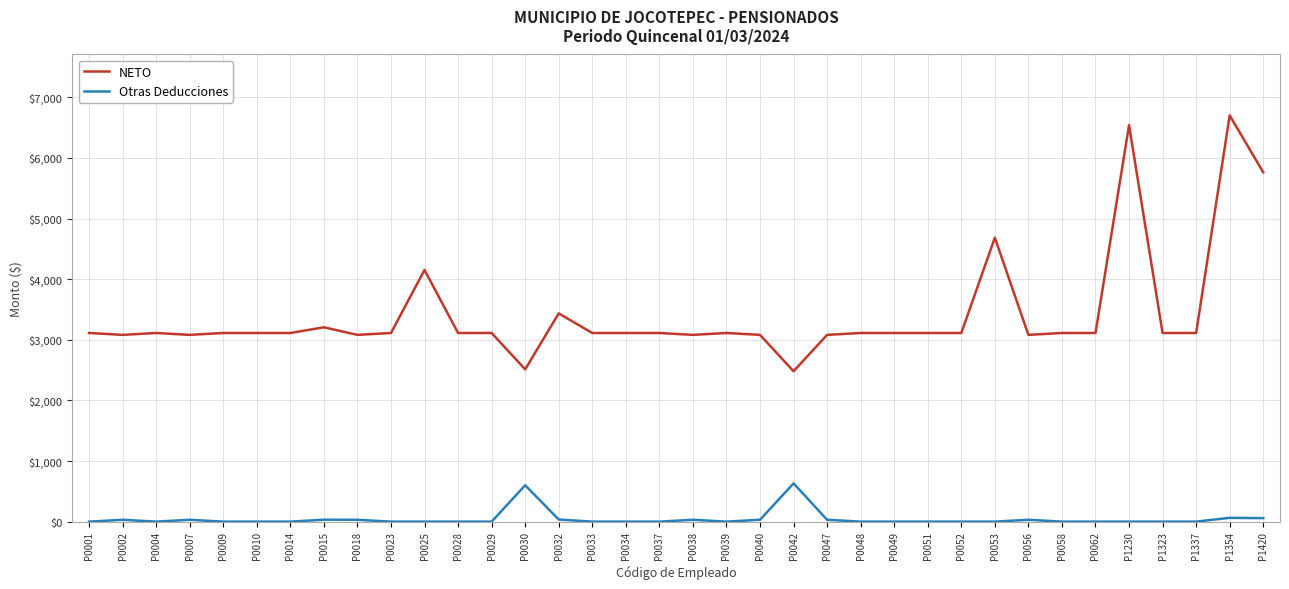

Is the value of Otras Deducciones at P0010 greater than the value of NETO at P0062?

No